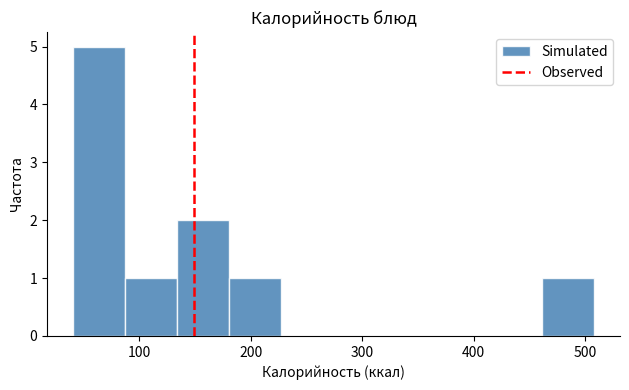

Reading left to right, list every bar in this chart as the range it spans on the x-axis followed by its height. Neither the bar edges nor the heights are printed on the chart, so give them approximately, as read against the axes.

40 to 90: 5
90 to 130: 1
130 to 180: 2
180 to 230: 1
230 to 270: 0
270 to 320: 0
320 to 370: 0
370 to 410: 0
410 to 460: 0
460 to 510: 1